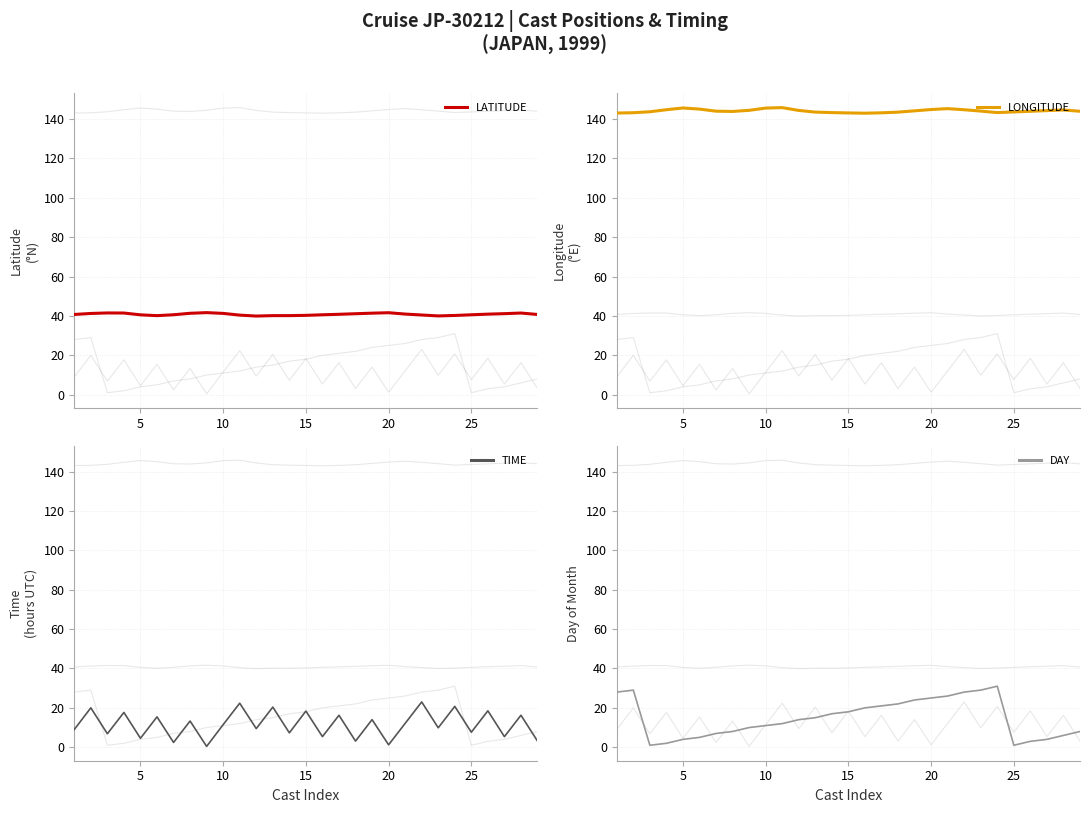

True or false: LATITUDE and DAY cross at least once.

False